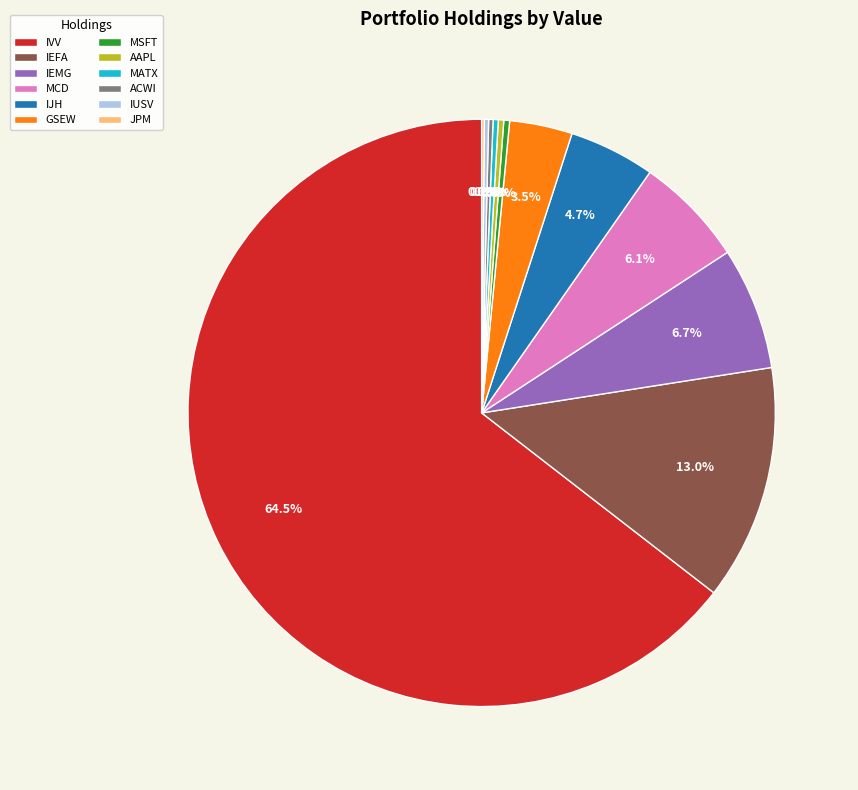

Which category has the biggest portion of the pie?

IVV